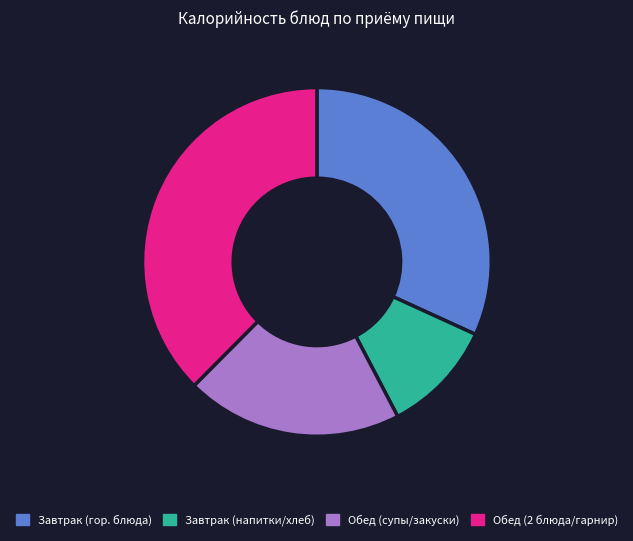

Approximately how many times larger is the value at Обед (2 блюда/гарнир) compared to Завтрак (гор. блюда)?

1.2